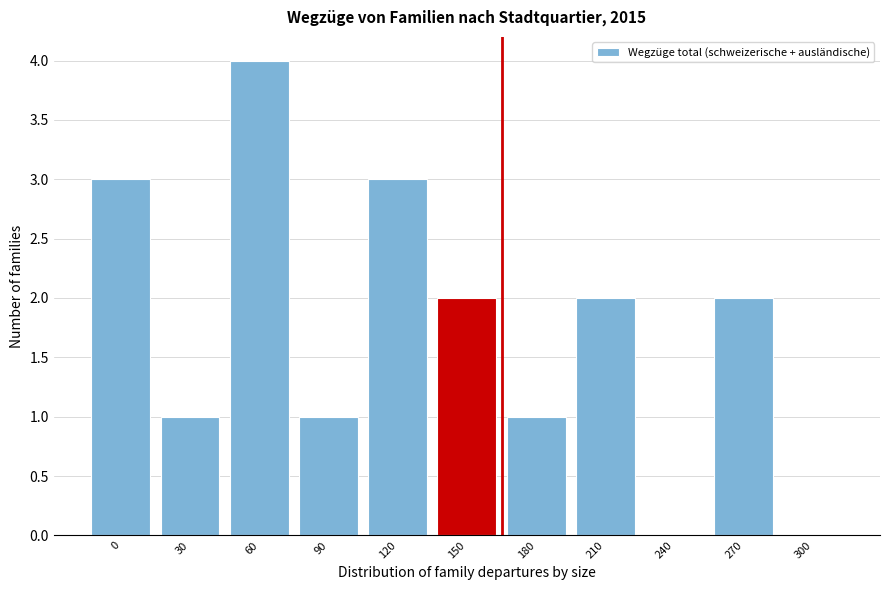

Reading left to right, list all the values displayed in this chart.

0=3	30=1	60=4	90=1	120=3	150=2	180=1	210=2	240=0	270=2	300=0